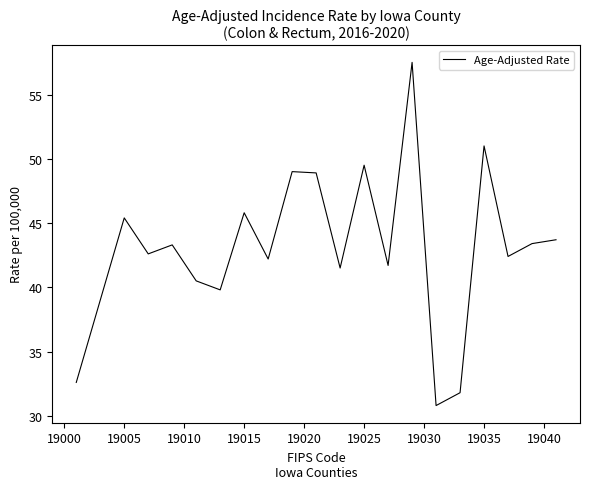

What is the maximum value shown in the chart?

57.5